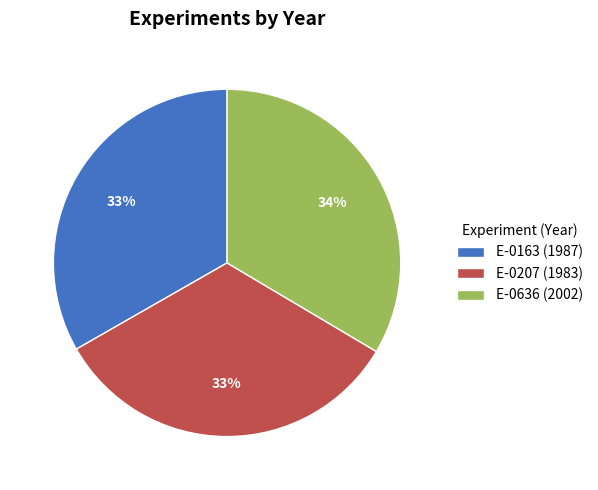

Is E-0163 the majority of the pie?

No